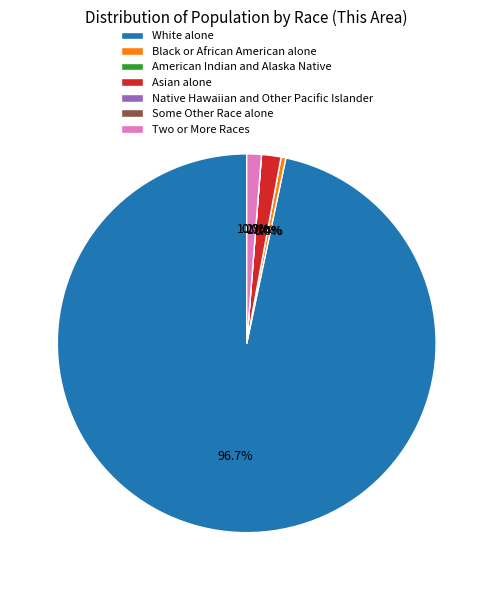

Count the number of slices in the pie.

7